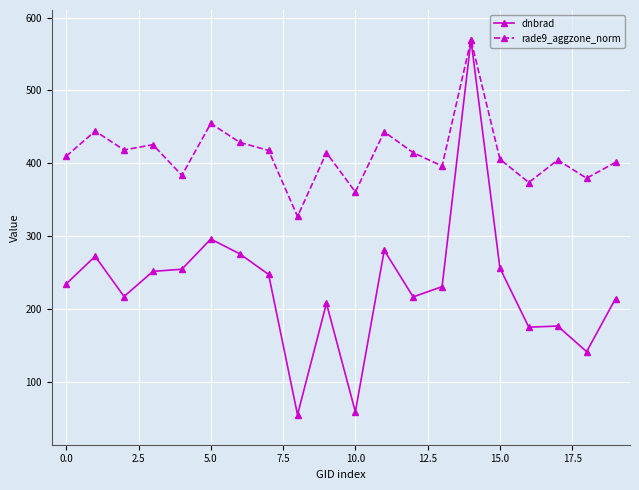

What is the minimum value shown in the chart?

55.3